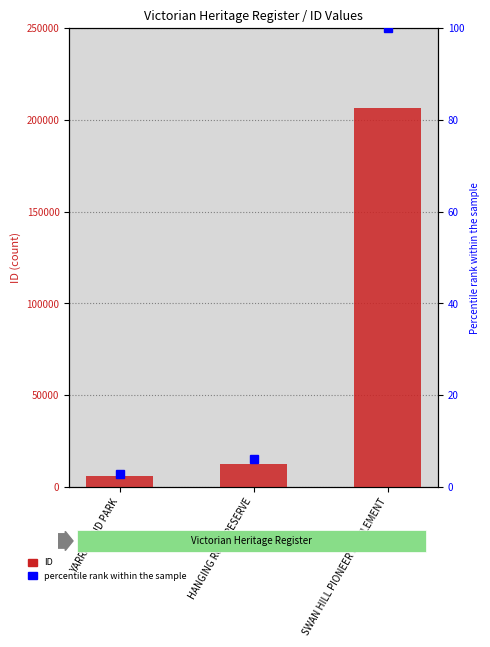

What is the label of the 3rd bar from the left?

SWAN HILL PIONEER SETTLEMENT